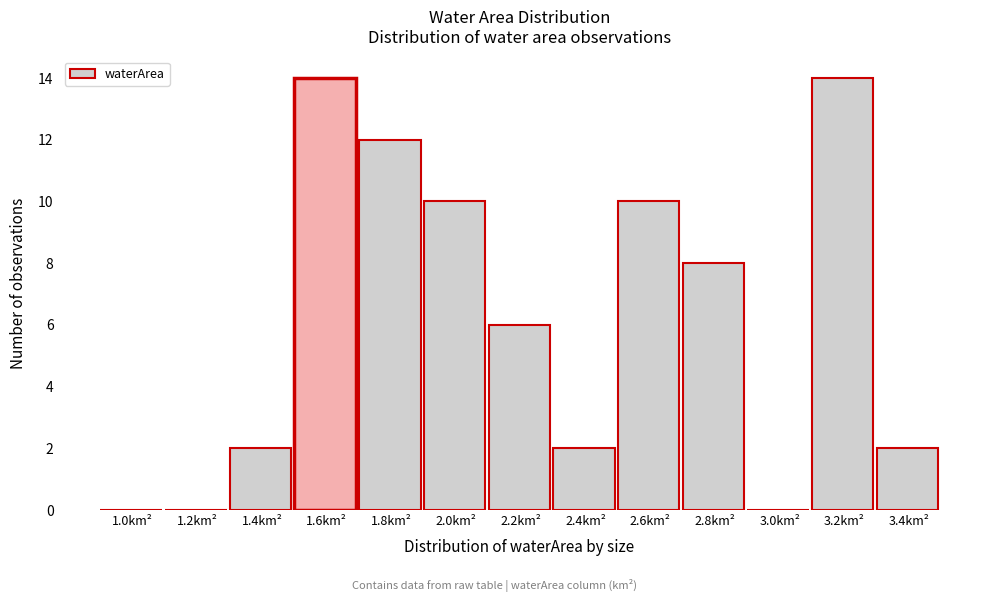

Reading left to right, transcribe all the data shown in this chart.

1.0km²=0	1.2km²=0	1.4km²=2	1.6km²=14	1.8km²=12	2.0km²=10	2.2km²=6	2.4km²=2	2.6km²=10	2.8km²=8	3.0km²=0	3.2km²=14	3.4km²=2